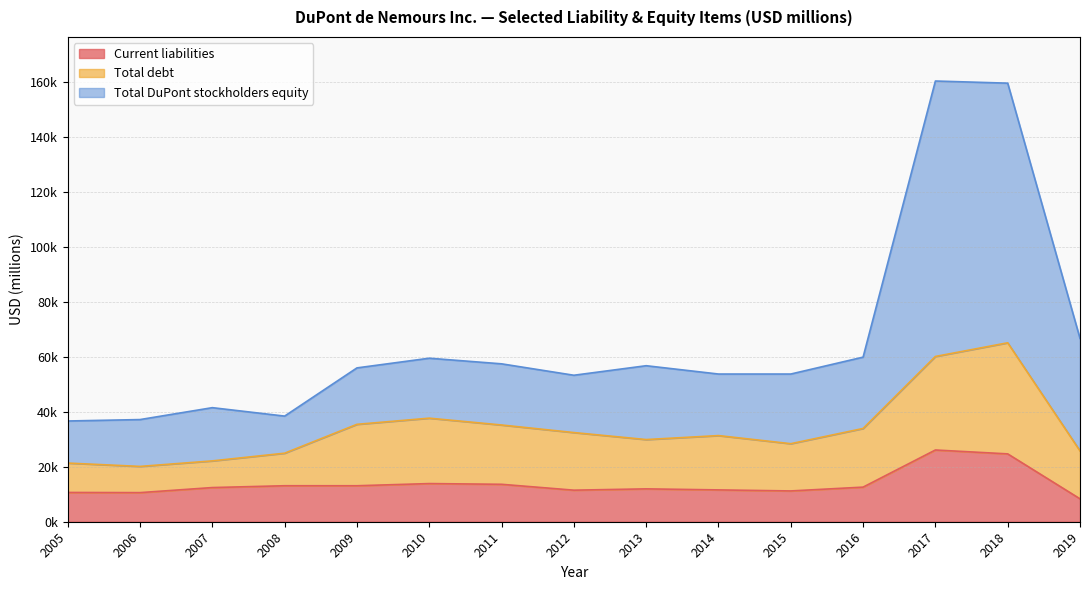

What are all the series names shown in the legend?

Current liabilities, Total debt, Total DuPont stockholders equity